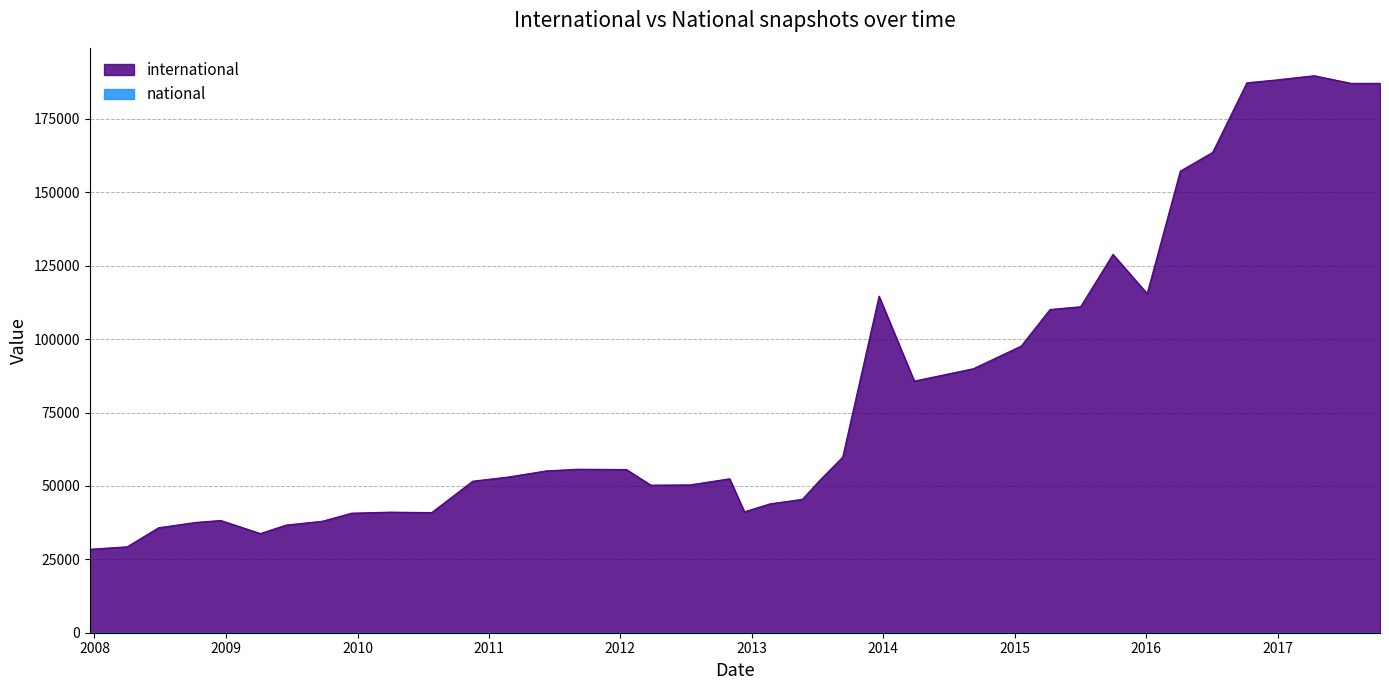

What is the average value?

81561